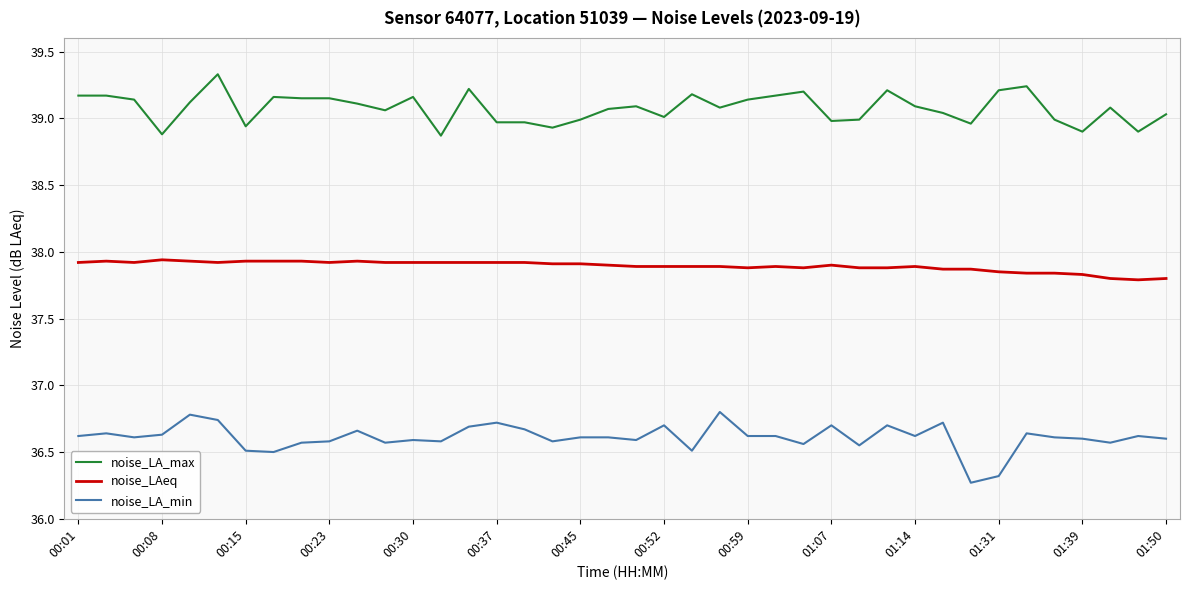

List the series in order of their peak value, highest first.

noise_LA_max, noise_LAeq, noise_LA_min